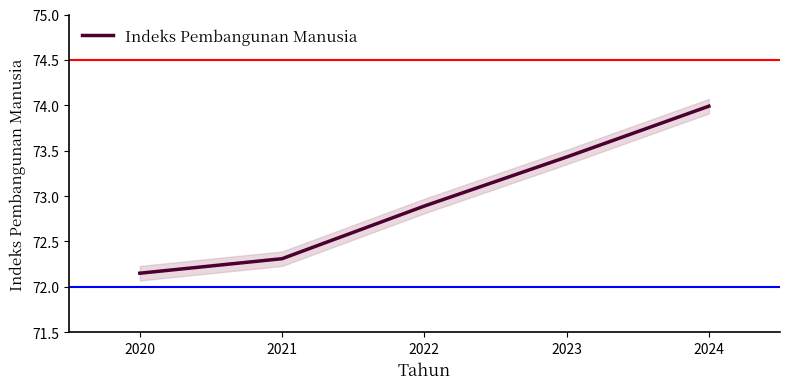

The Indeks Pembangunan Manusia series shows 124.8 at 2021. True or false?

False